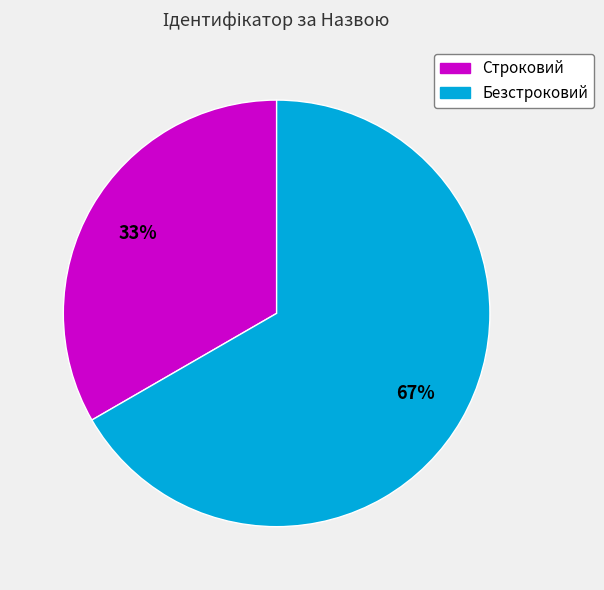

Is Безстроковий the majority of the pie?

Yes